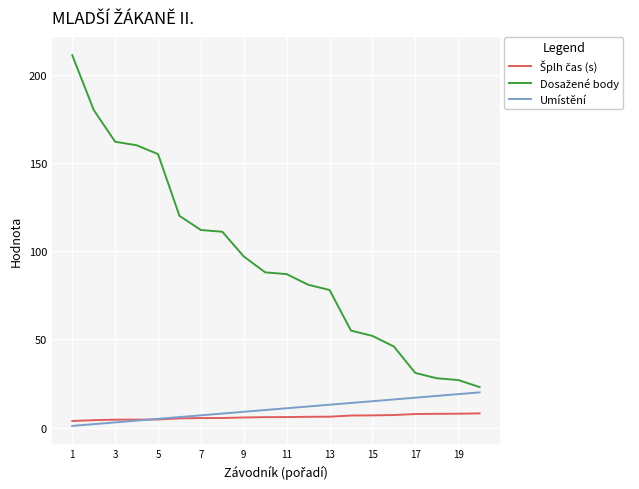

Count the number of data series in this chart.

3